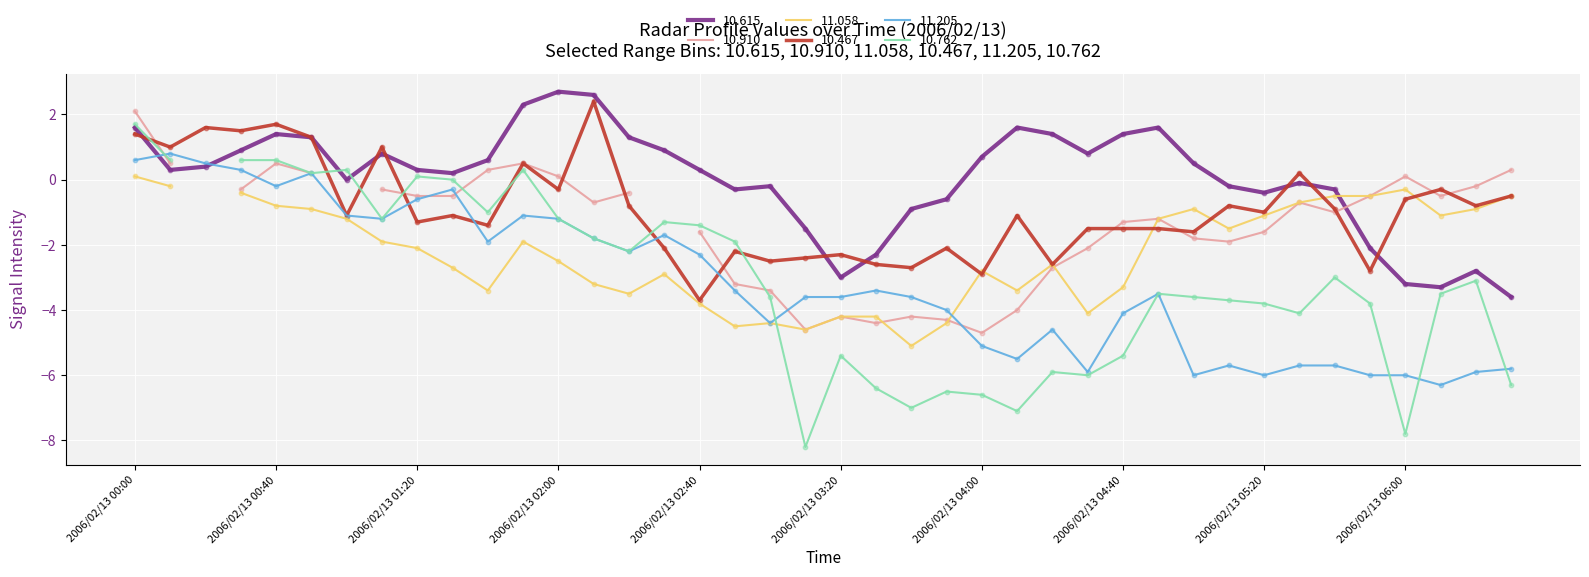

Which series has the largest total across all categories?

10.615